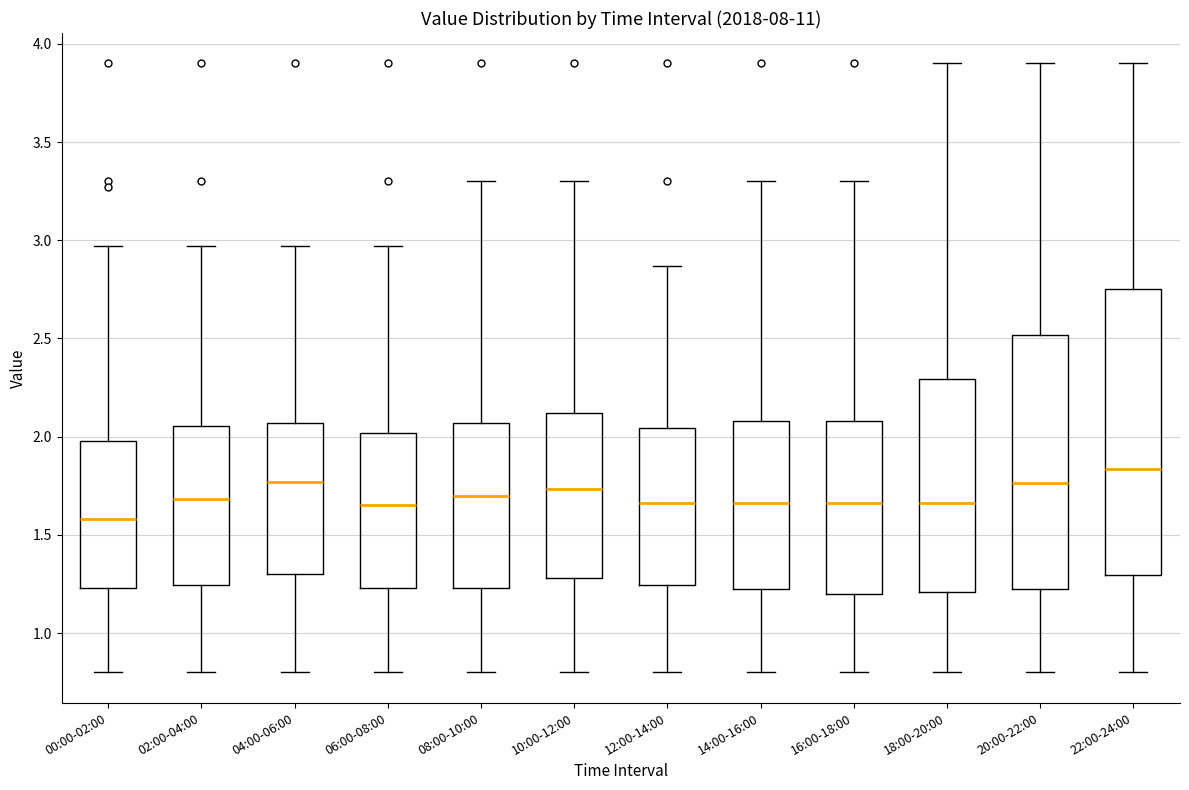

Reading left to right, read every box against the y-axis: the position of its median line, the range the box covers, and the ends of its whiskers. The values are not printed on the chart, so give them approximately, as read against the axis.

00:00-02:00: median 1.60, box 1.25 to 2.00, whiskers 0.80 to 2.95
02:00-04:00: median 1.70, box 1.25 to 2.05, whiskers 0.80 to 2.95
04:00-06:00: median 1.75, box 1.30 to 2.05, whiskers 0.80 to 2.95
06:00-08:00: median 1.65, box 1.25 to 2.00, whiskers 0.80 to 2.95
08:00-10:00: median 1.70, box 1.25 to 2.05, whiskers 0.80 to 3.30
10:00-12:00: median 1.75, box 1.30 to 2.10, whiskers 0.80 to 3.30
12:00-14:00: median 1.65, box 1.25 to 2.05, whiskers 0.80 to 2.85
14:00-16:00: median 1.65, box 1.20 to 2.10, whiskers 0.80 to 3.30
16:00-18:00: median 1.65, box 1.20 to 2.10, whiskers 0.80 to 3.30
18:00-20:00: median 1.65, box 1.20 to 2.30, whiskers 0.80 to 3.90
20:00-22:00: median 1.75, box 1.20 to 2.50, whiskers 0.80 to 3.90
22:00-24:00: median 1.85, box 1.30 to 2.75, whiskers 0.80 to 3.90